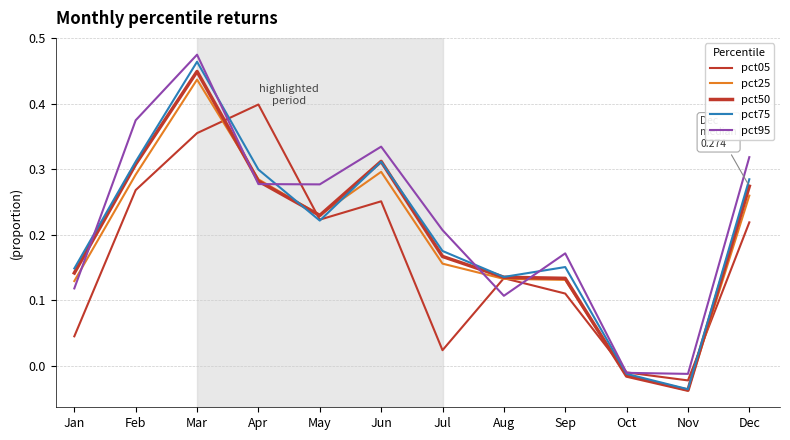

Is this an area chart (filled region under the line)?

No